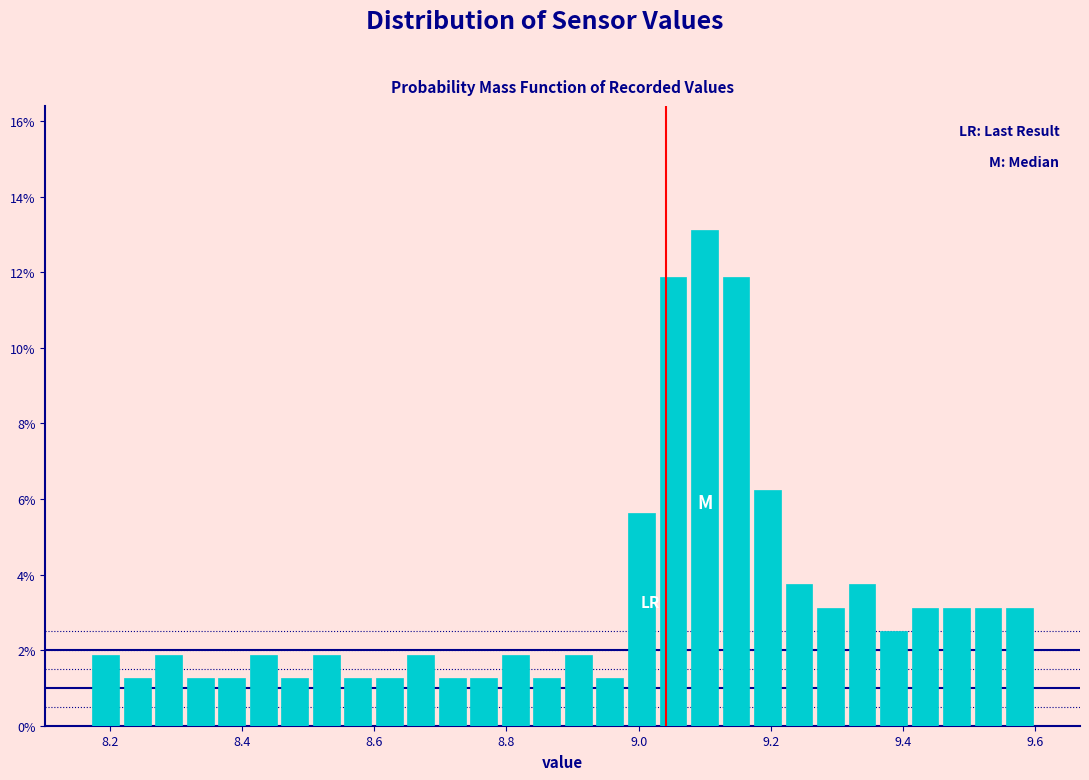

Read against the x-axis, roughly where is the centre of the tallest bar?

9.10